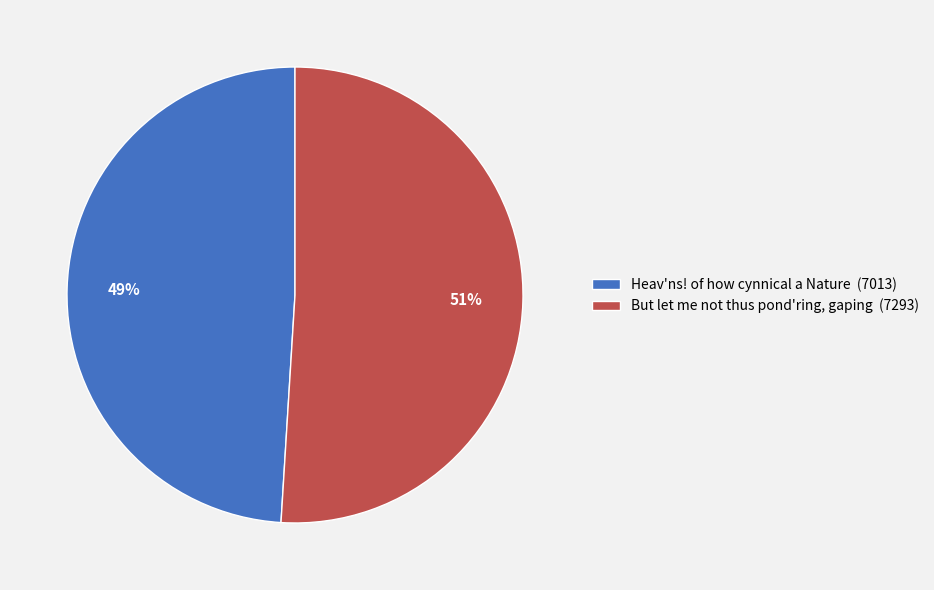

The But let me not thus pond'ring, gaping slice represents 45% of the pie. True or false?

False